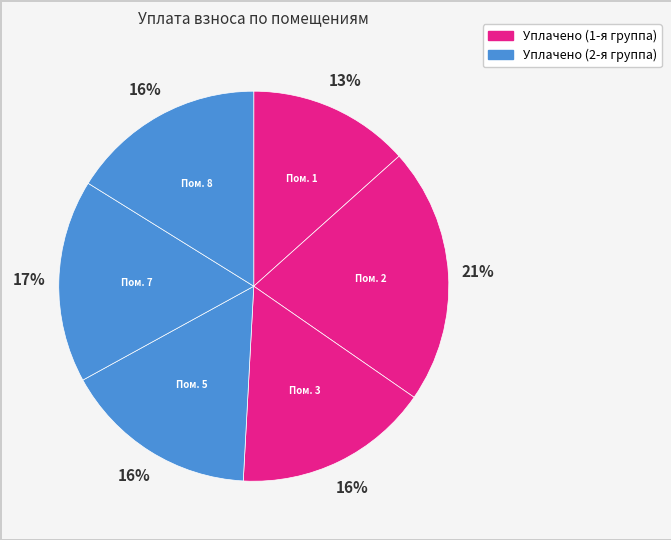

How many slices are in this pie chart?

6